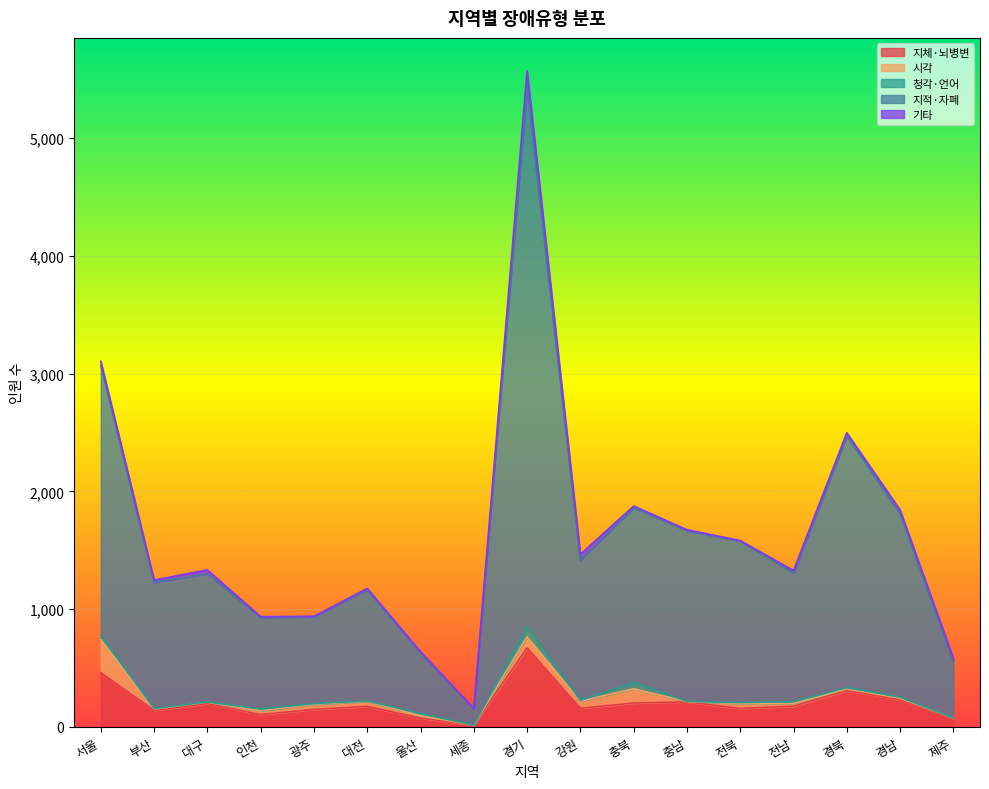

True or false: 지체·뇌병변 and 시각 cross at least once.

False